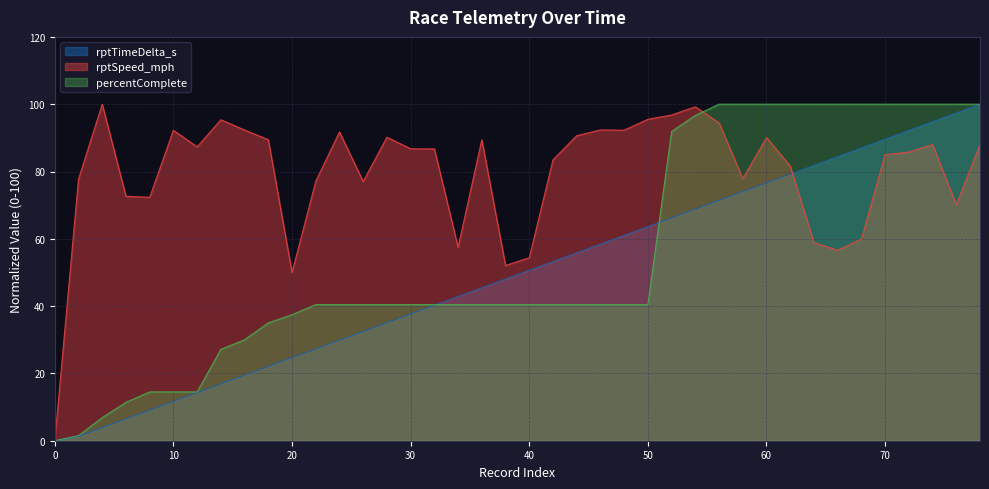

What is the approximate value of rptTimeDelta_s at 72?

92.2